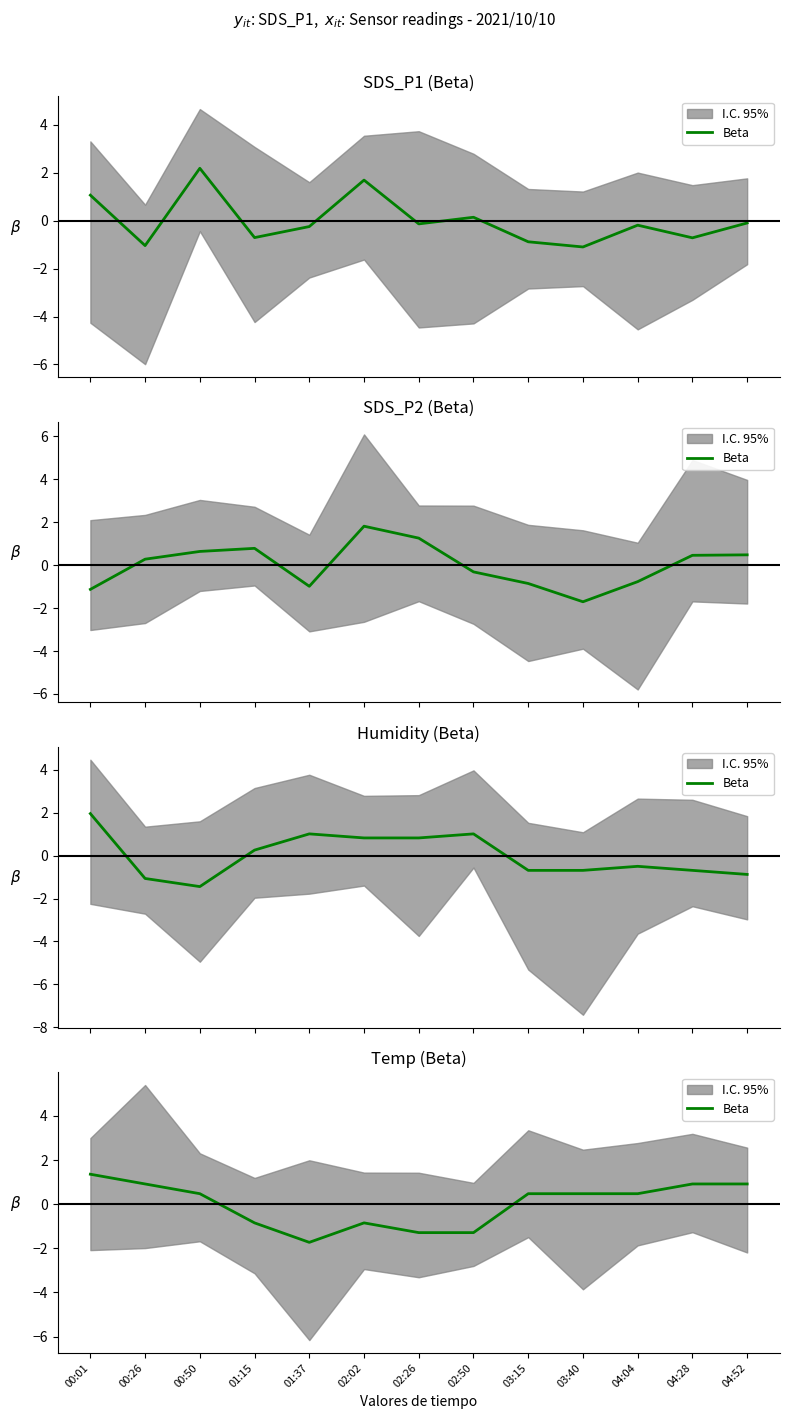

What is the difference between the maximum and second lowest values?

2.6